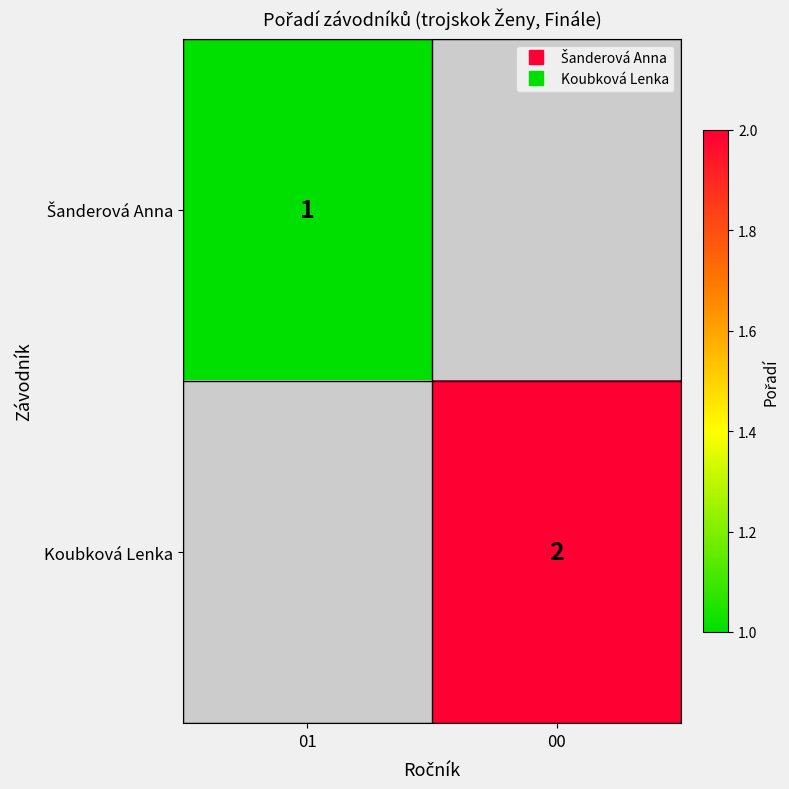

At 01, list the series in order from smallest to largest.

Šanderová Anna, Koubková Lenka